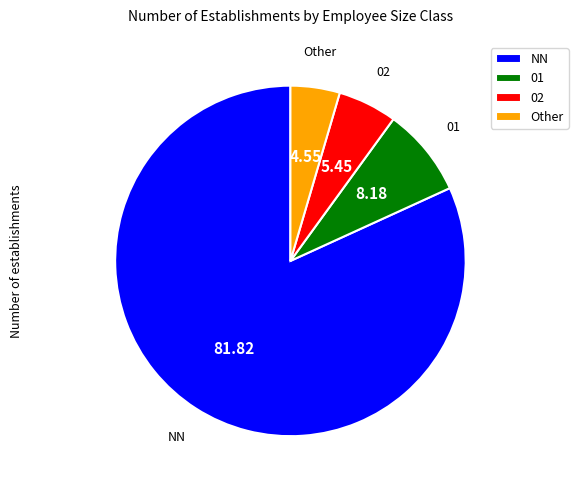

What is the largest slice in the pie chart?

NN